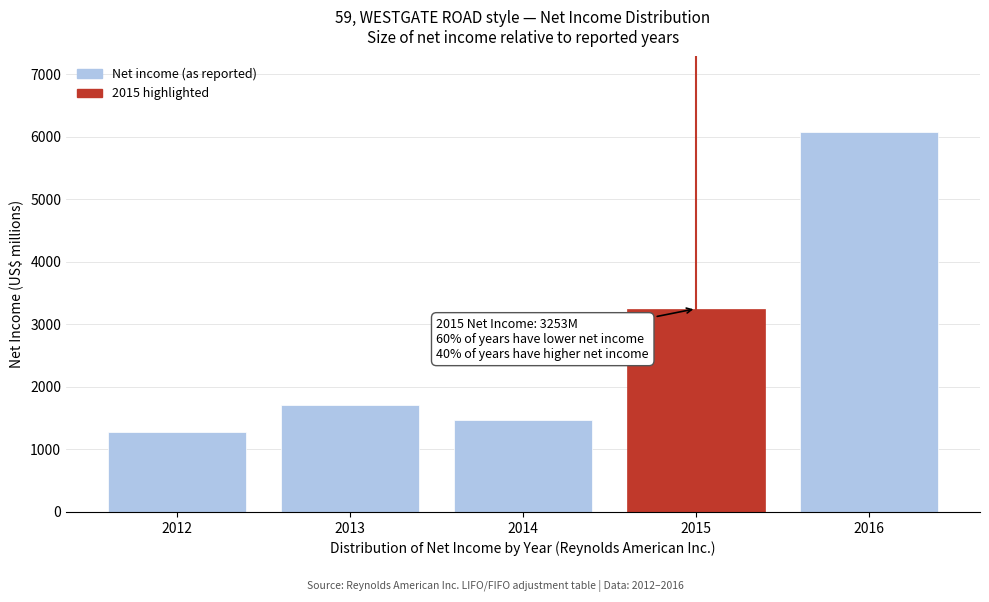

Reading right to left, transcribe all the data shown in this chart.

2016=6073	2015=3253	2014=1470	2013=1718	2012=1272